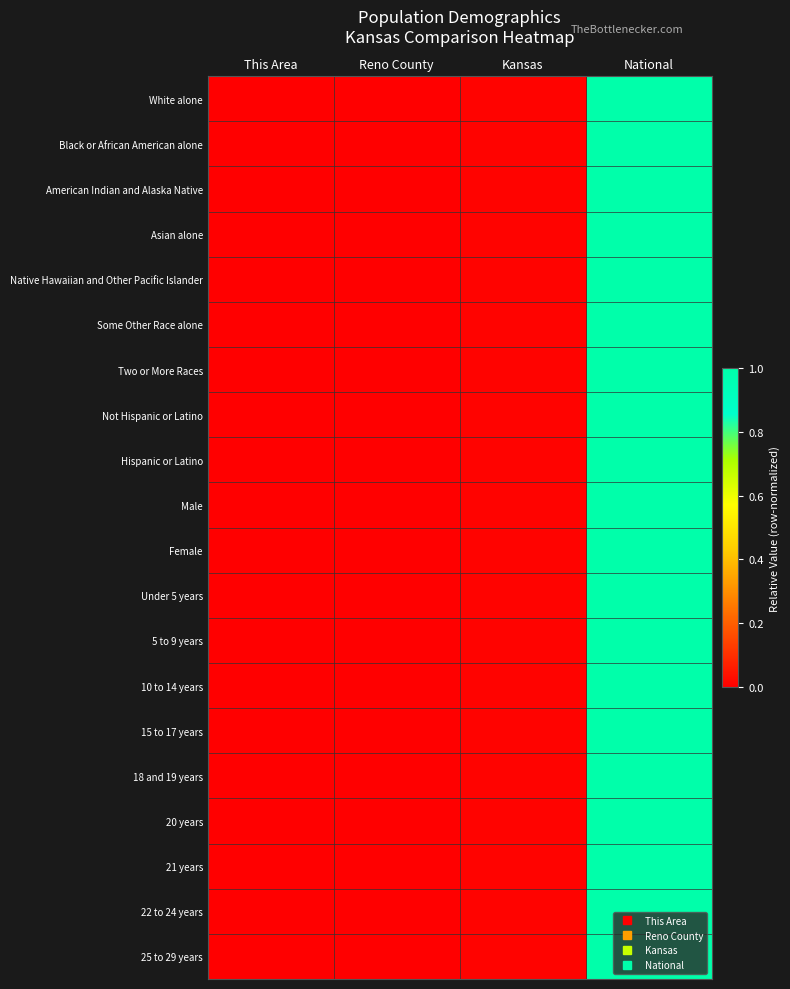

At Reno County, list the series in order from largest to smallest.

Not Hispanic or Latino, Hispanic or Latino, Male, Female, Under 5 years, 10 to 14 years, 22 to 24 years, White alone, Black or African American alone, American Indian and Alaska Native, Asian alone, Two or More Races, 5 to 9 years, 15 to 17 years, 18 and 19 years, 21 years, Native Hawaiian and Other Pacific Islander, Some Other Race alone, 20 years, 25 to 29 years